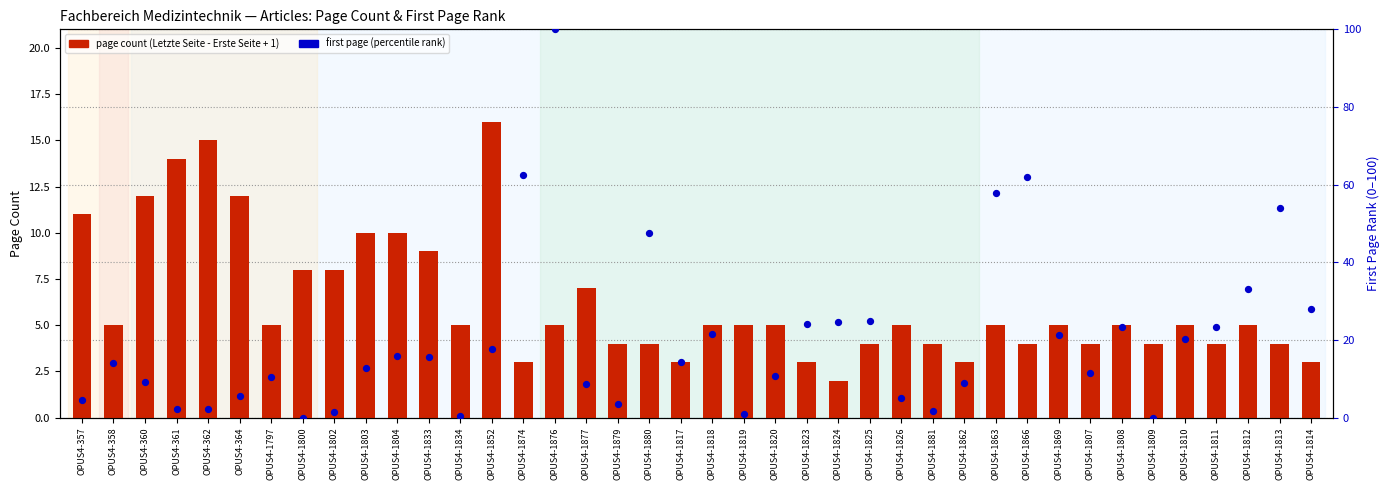

Which series has the widest spread of Y values?

first page (percentile rank)